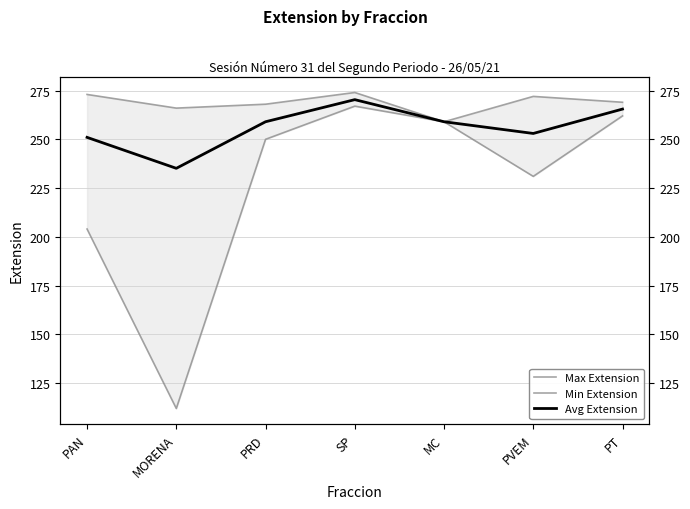

At which label does Min Extension first exceed 250?

SP